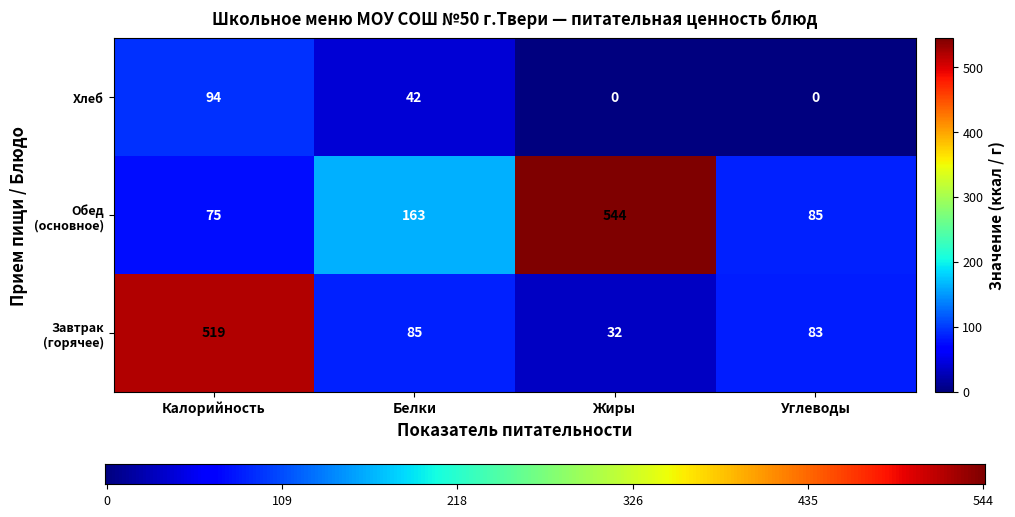

What is the difference between the highest and lowest values at Белки?

121